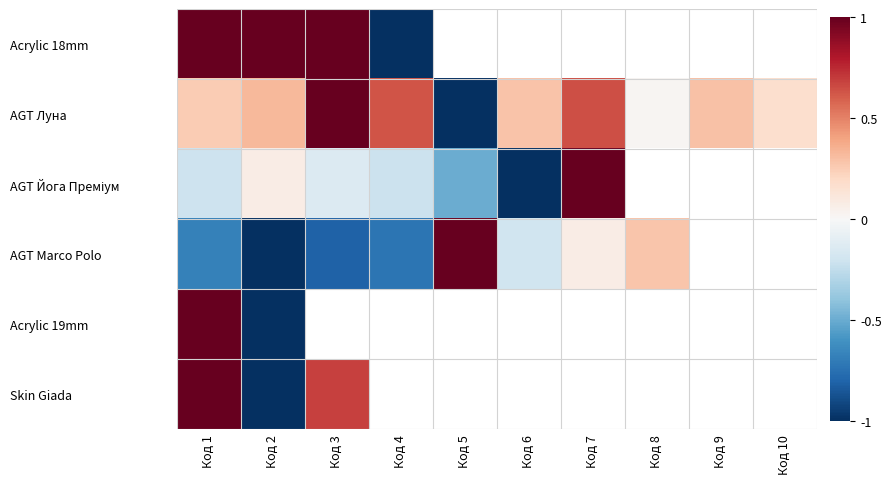

Count the number of categories in the chart.

10